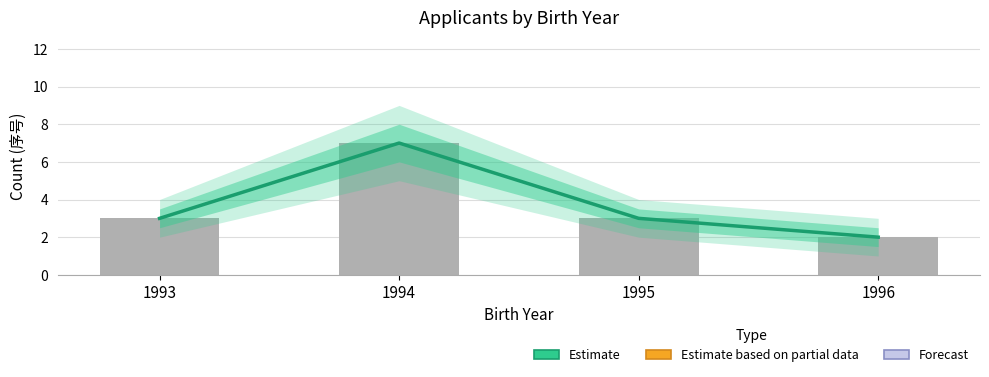

Is it true that the value at 1994 is 3?

False